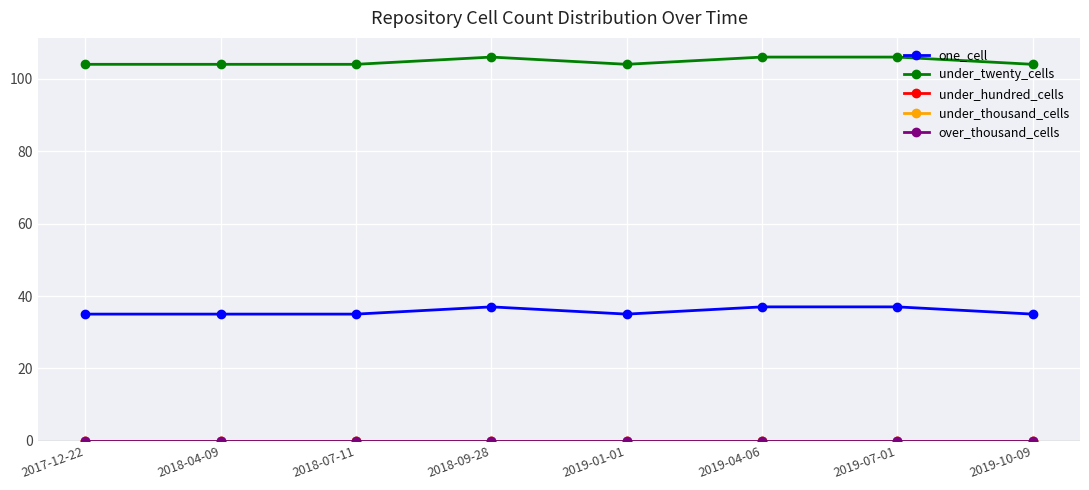

Which has a higher value, 2018-04-09 or 2018-09-28?

2018-09-28